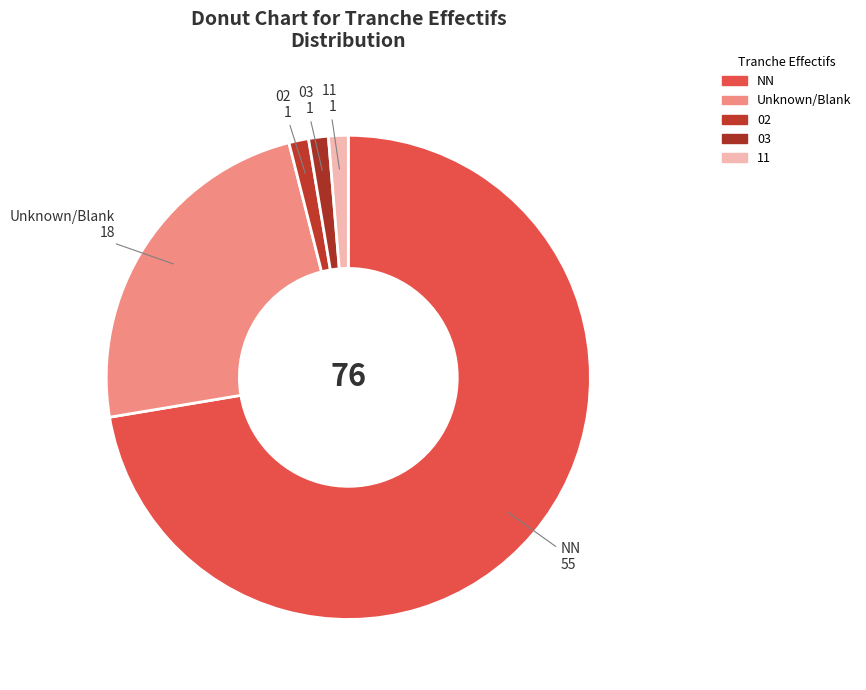

Count the number of slices in the pie.

5